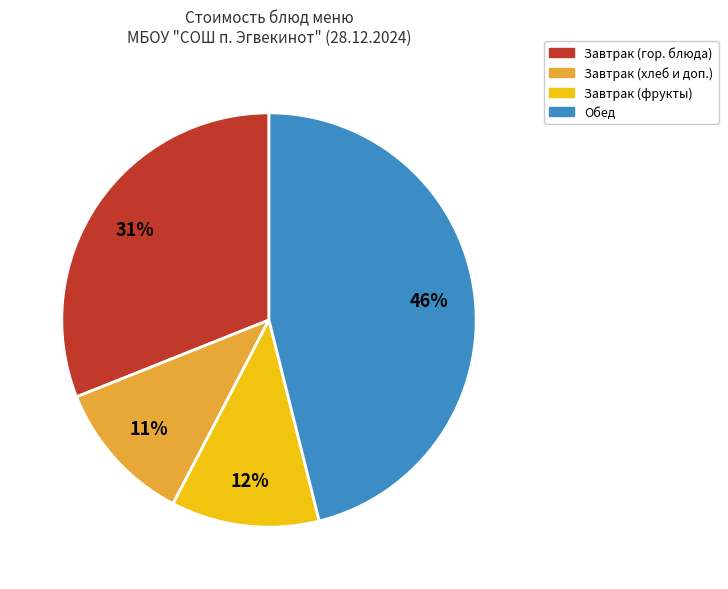

Is it true that Завтрак (хлеб и доп.) is 18% of the pie?

False